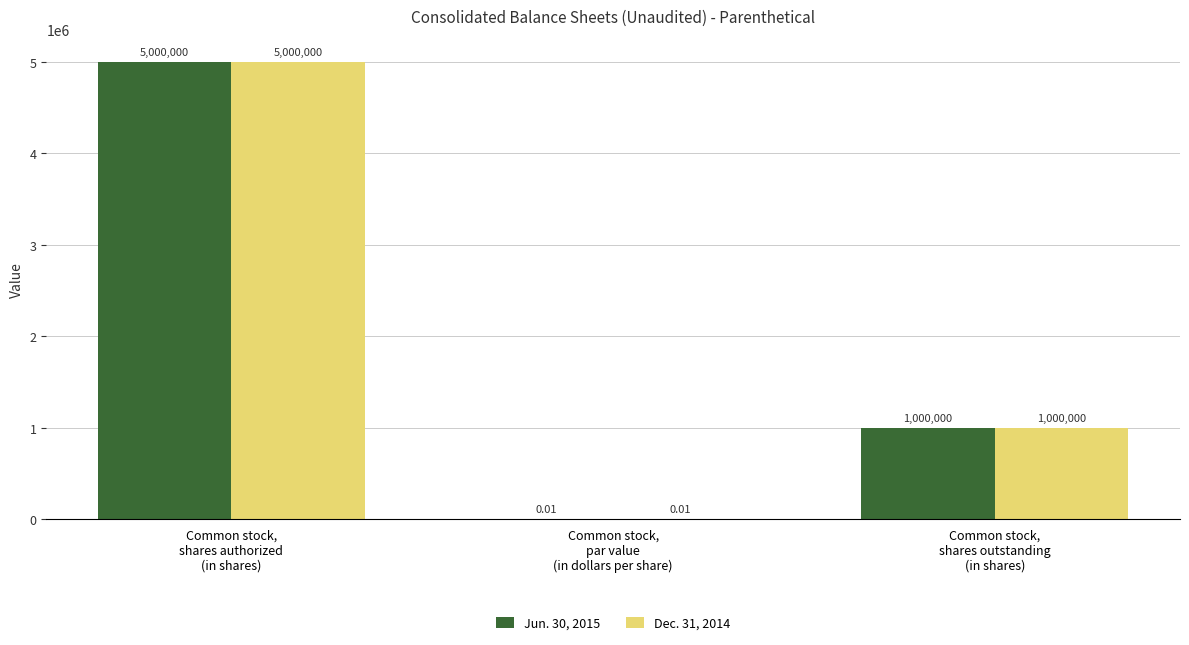

How many groups of bars are there?

3